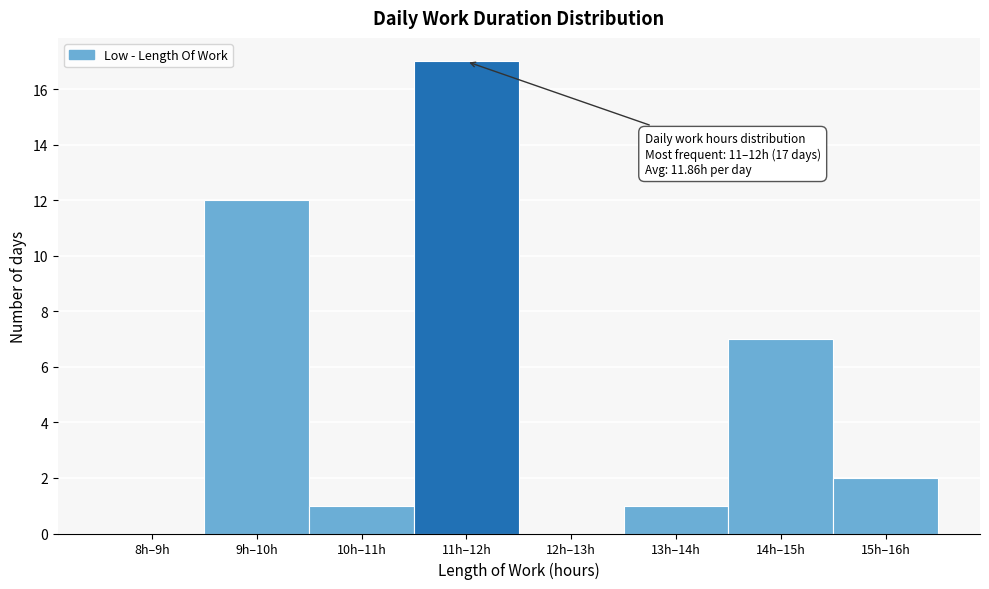

Reading right to left, transcribe all the data shown in this chart.

15h–16h=2	14h–15h=7	13h–14h=1	12h–13h=0	11h–12h=17	10h–11h=1	9h–10h=12	8h–9h=0